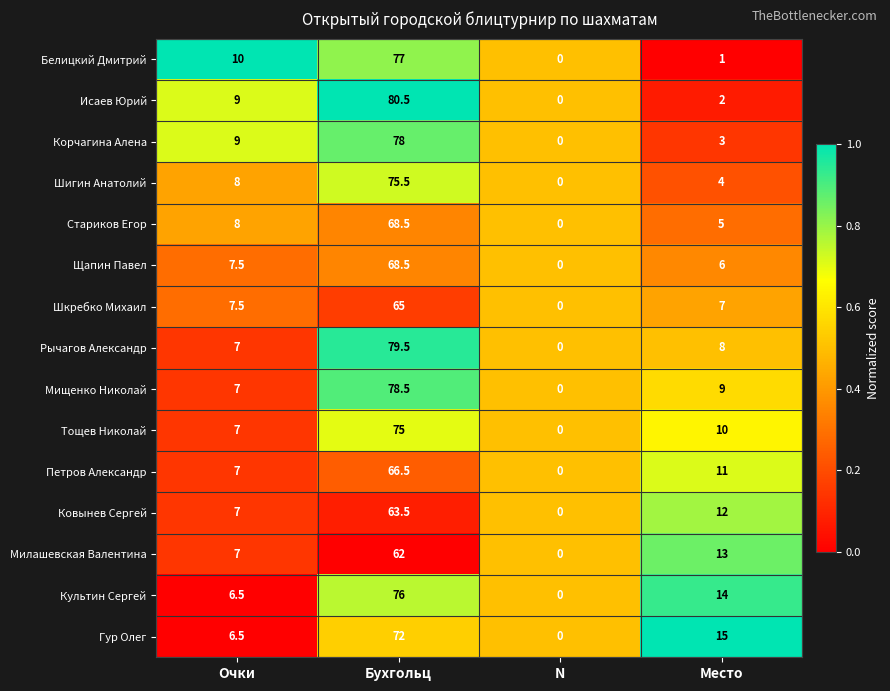

Which label corresponds to the largest value in the chart?

Бухгольц